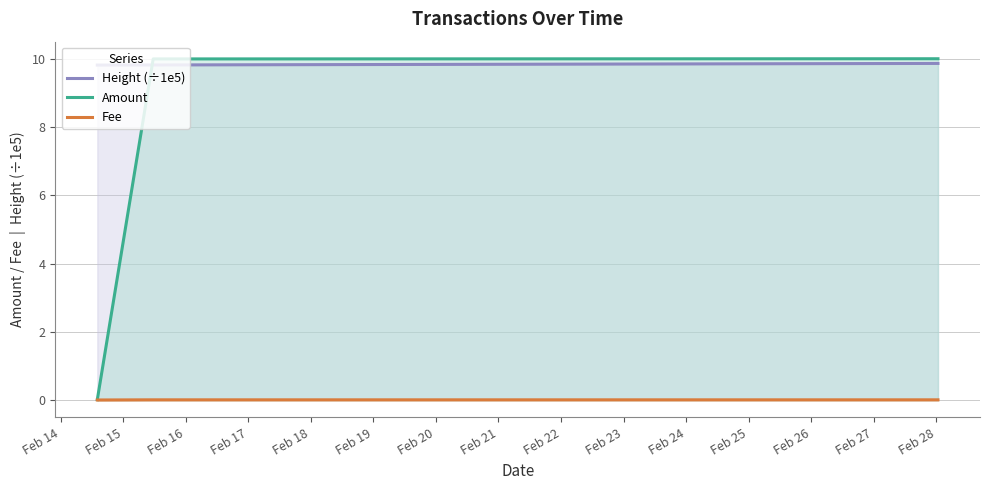

What is the highest value of the Height (÷1e5) series?

9.9